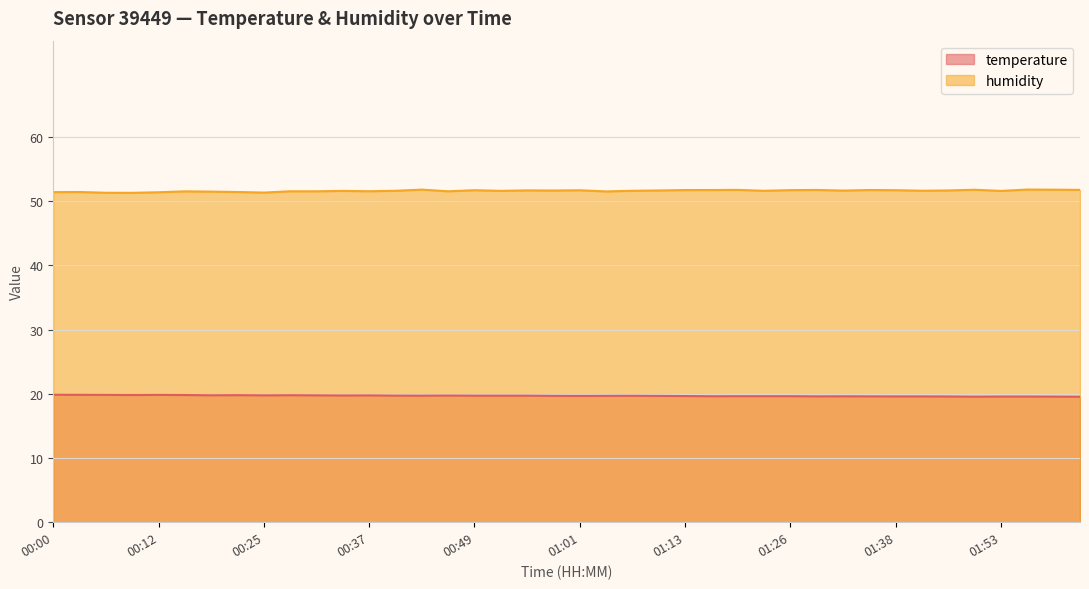

True or false: temperature and humidity intersect in this chart.

False